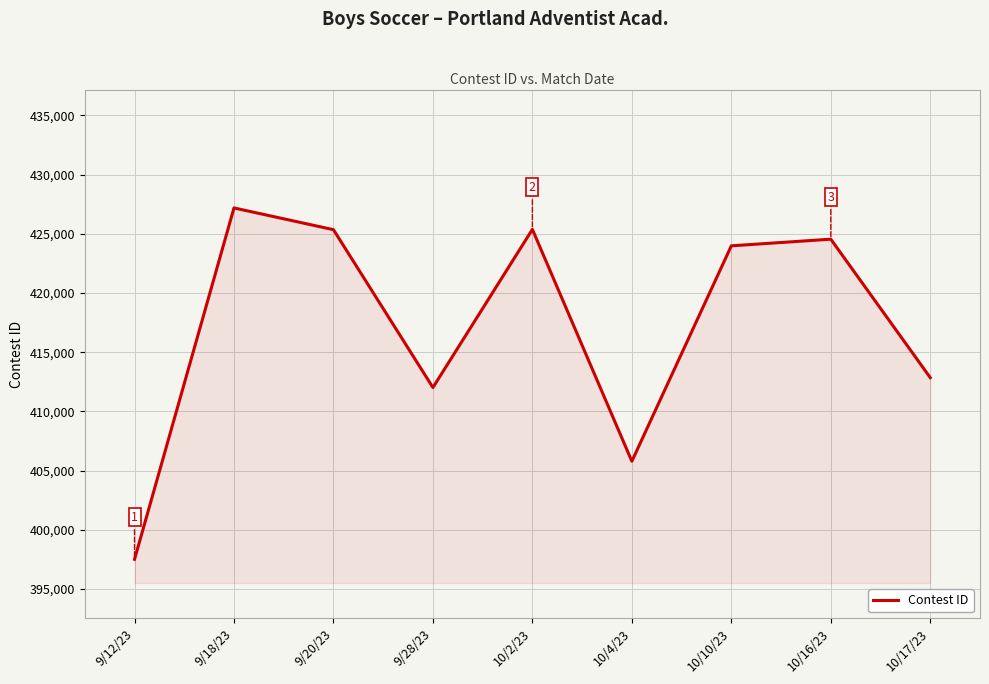

What is the greatest value displayed?

427187